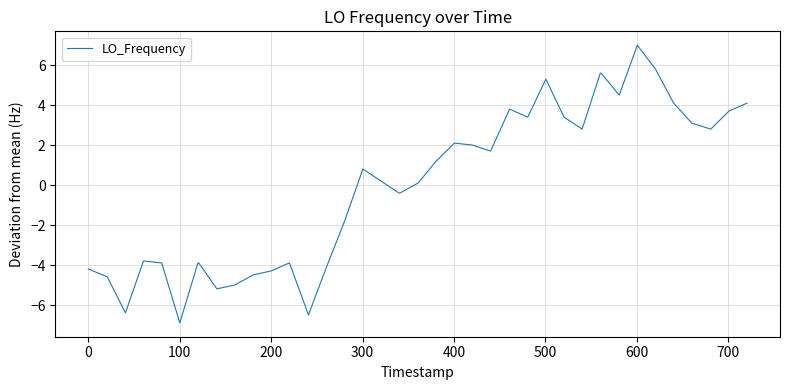

What is the maximum value shown in the chart?

7.0